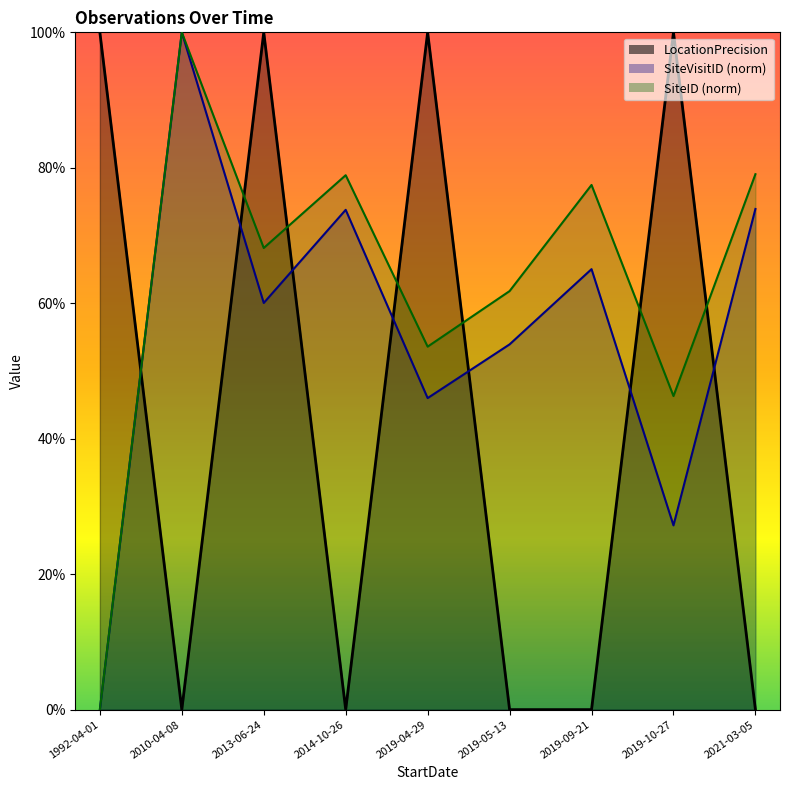

True or false: LocationPrecision and SiteID_scaled intersect in this chart.

True